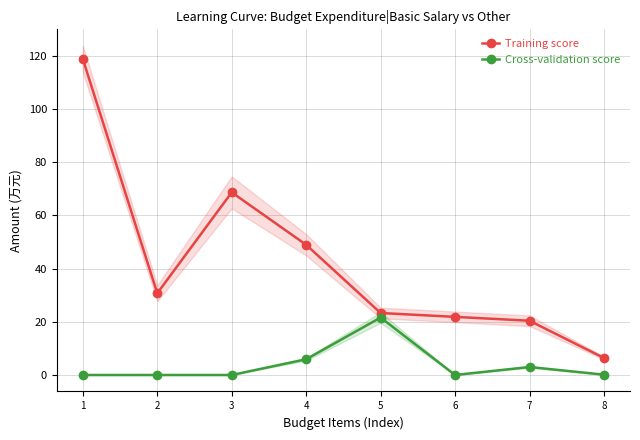

Reading left to right, extract all data points from this chart.

Training score: 118.8	30.7	68.7	49.0	23.3	21.9	20.4	6.4
Cross-validation score: 0.0	0.0	0.0	5.9	21.6	0.0	3.0	0.1